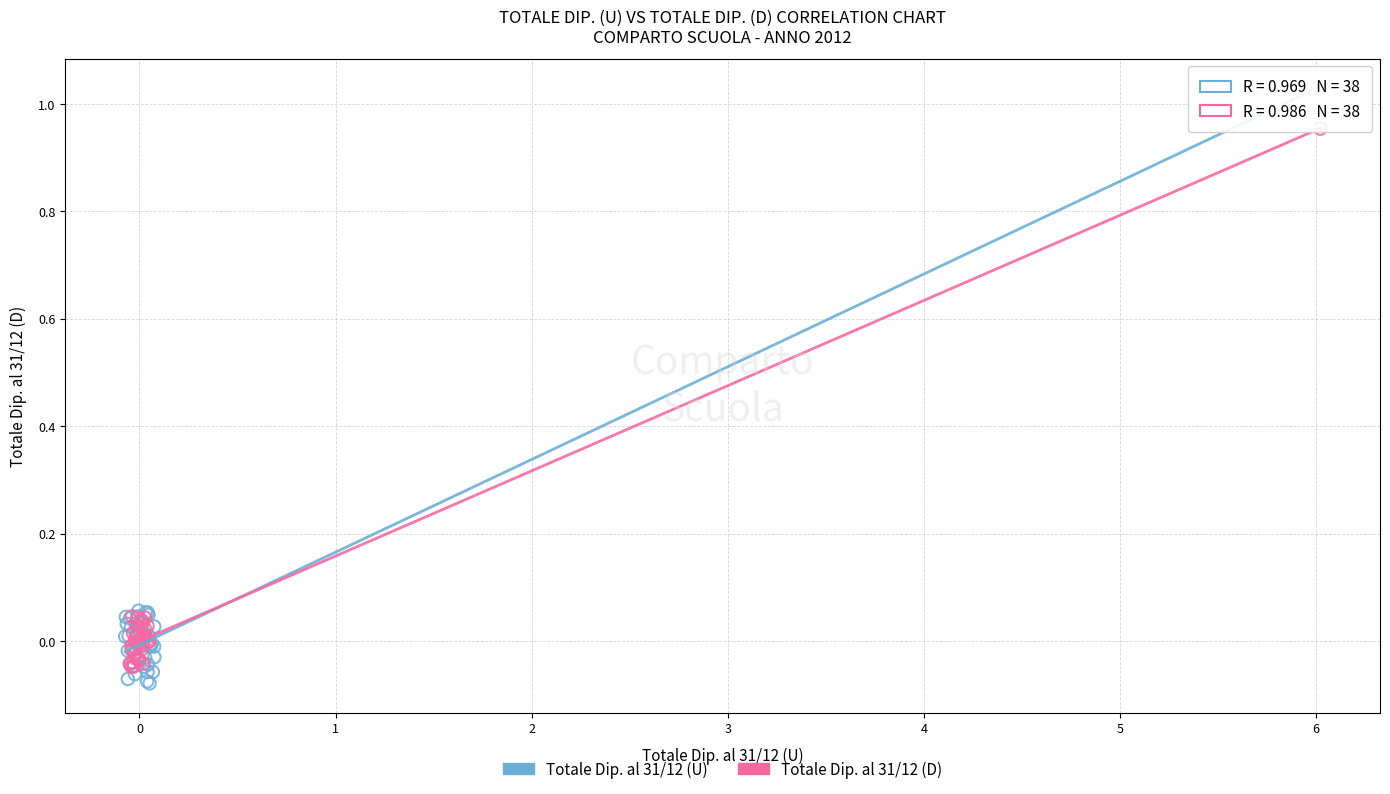

Which series has the largest Y range (max minus min)?

Totale Dip. al 31/12 (U)